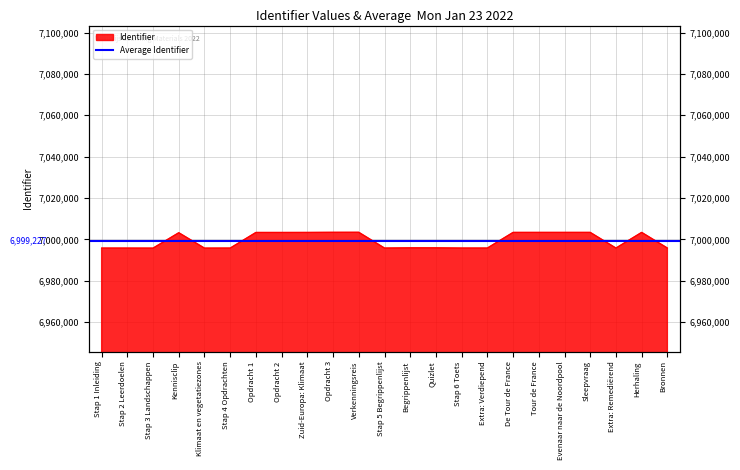

The chart shows a value of 6995763 at Stap 4 Opdrachten. True or false?

True